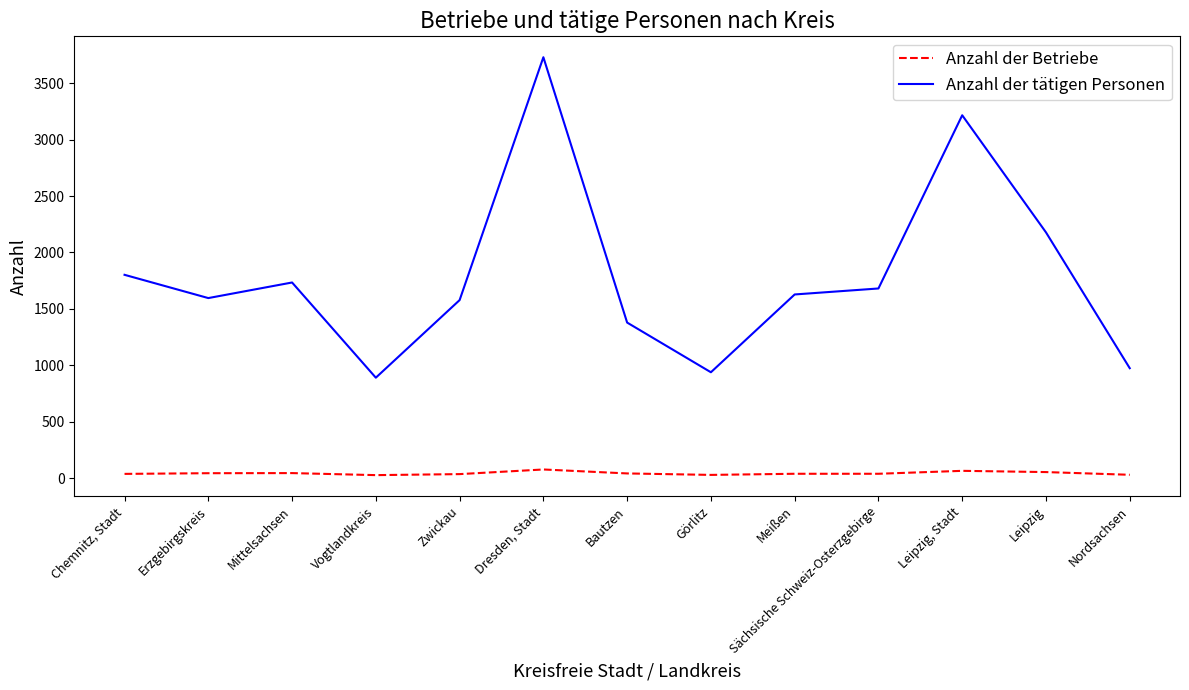

At how many categories does at least one series exceed 1122?

10